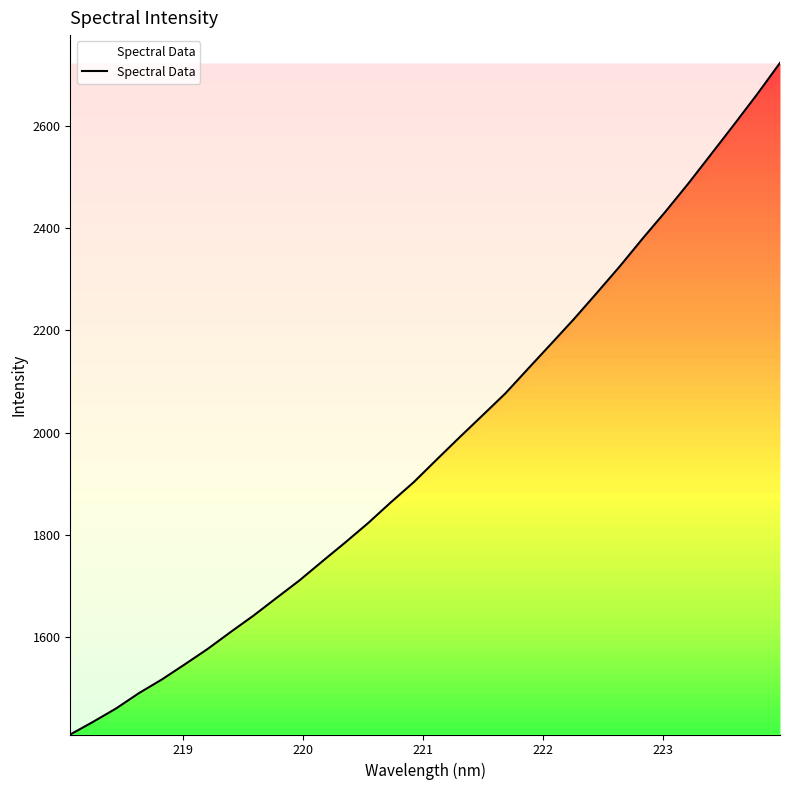

What is the difference between the maximum and minimum values?

1315.5